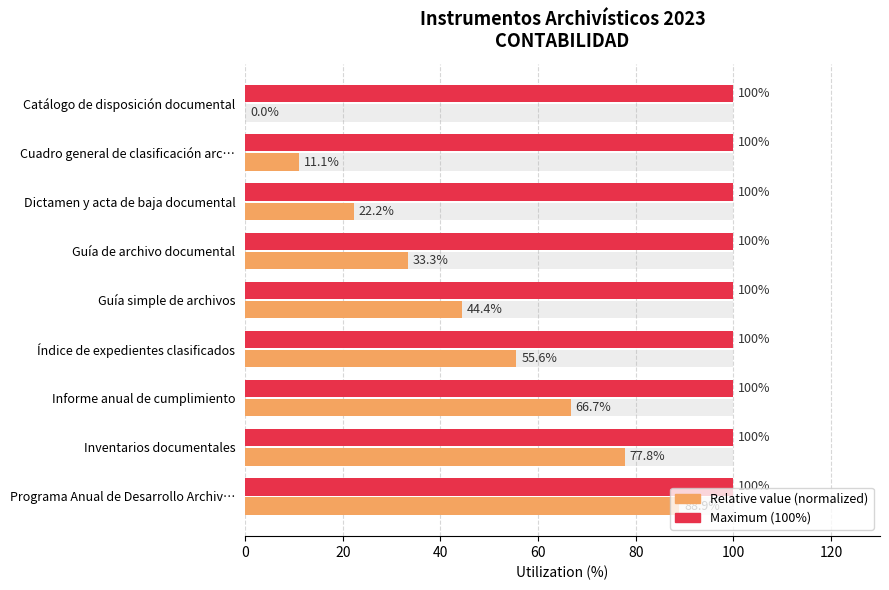

How many categories are shown in the chart?

9